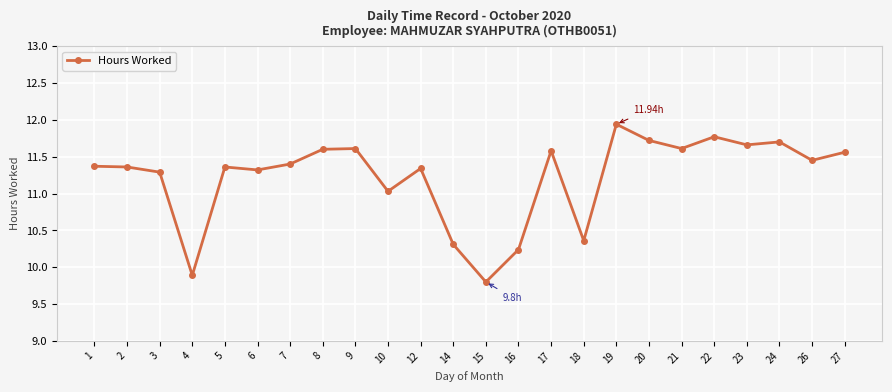

Between 10 and 2, which is larger?

2